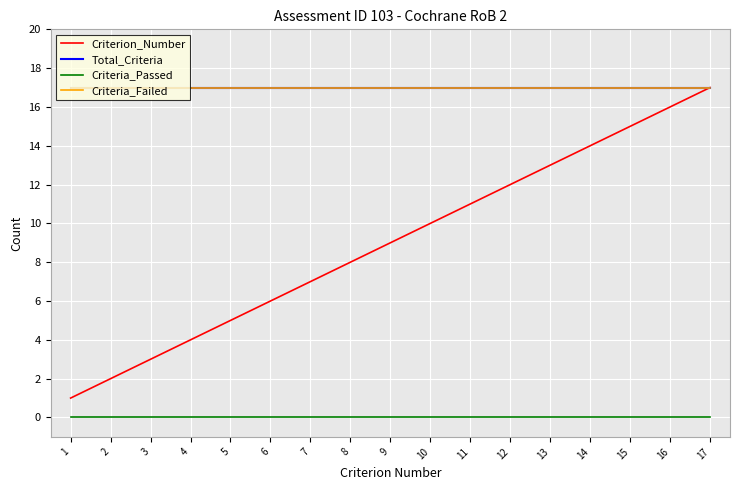

What is the maximum value for Criterion_Number?

17